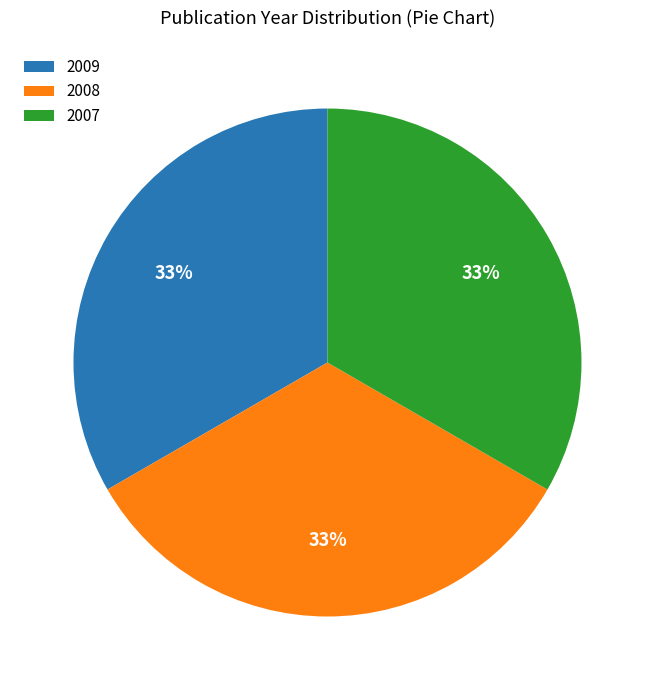

Does 2007 represent more than half of the total?

No